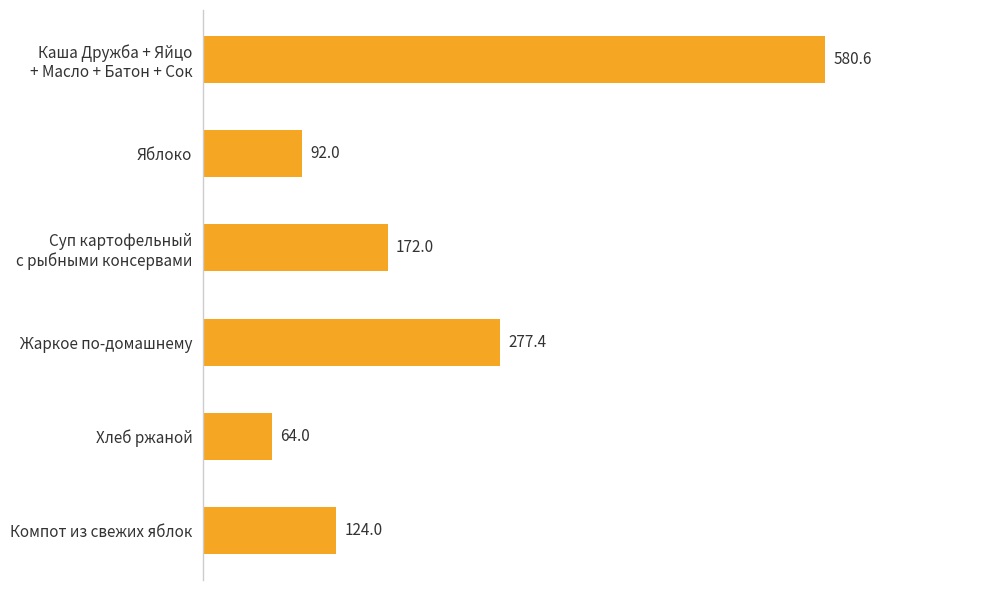

Where is the data nearest to the value 322?

Жаркое по-домашнему